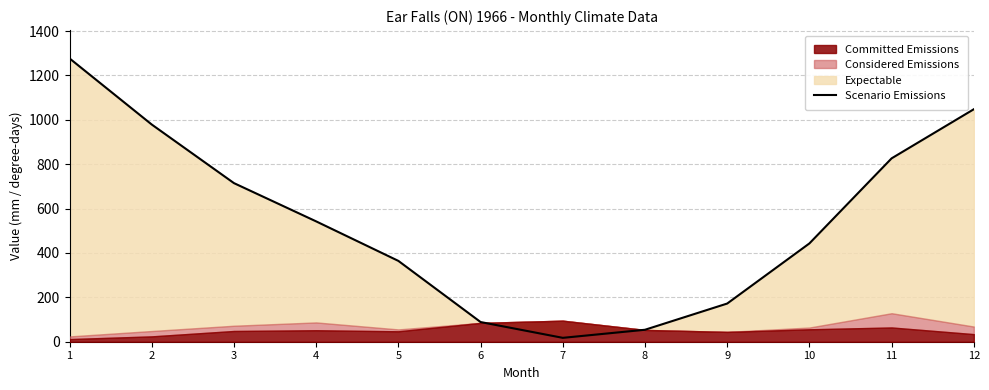

How many lines are shown in the chart?

1